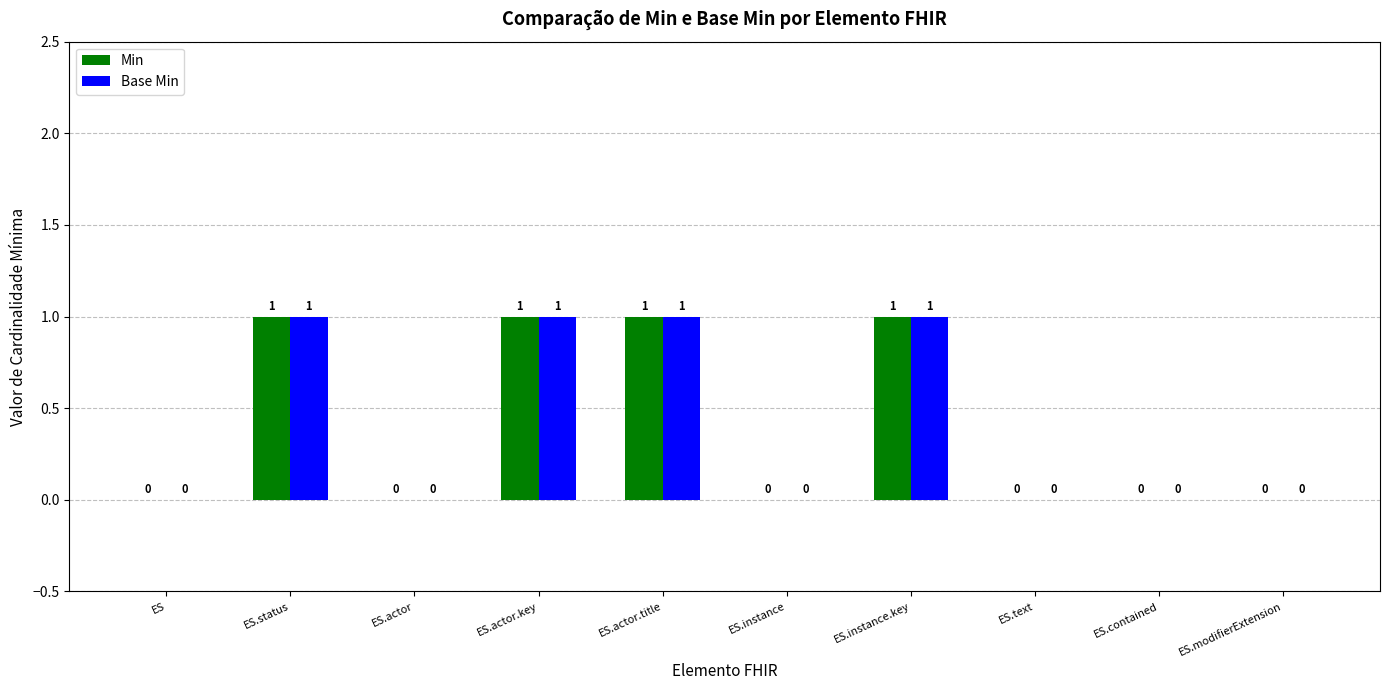

What is the sum of all Base Min values?

4